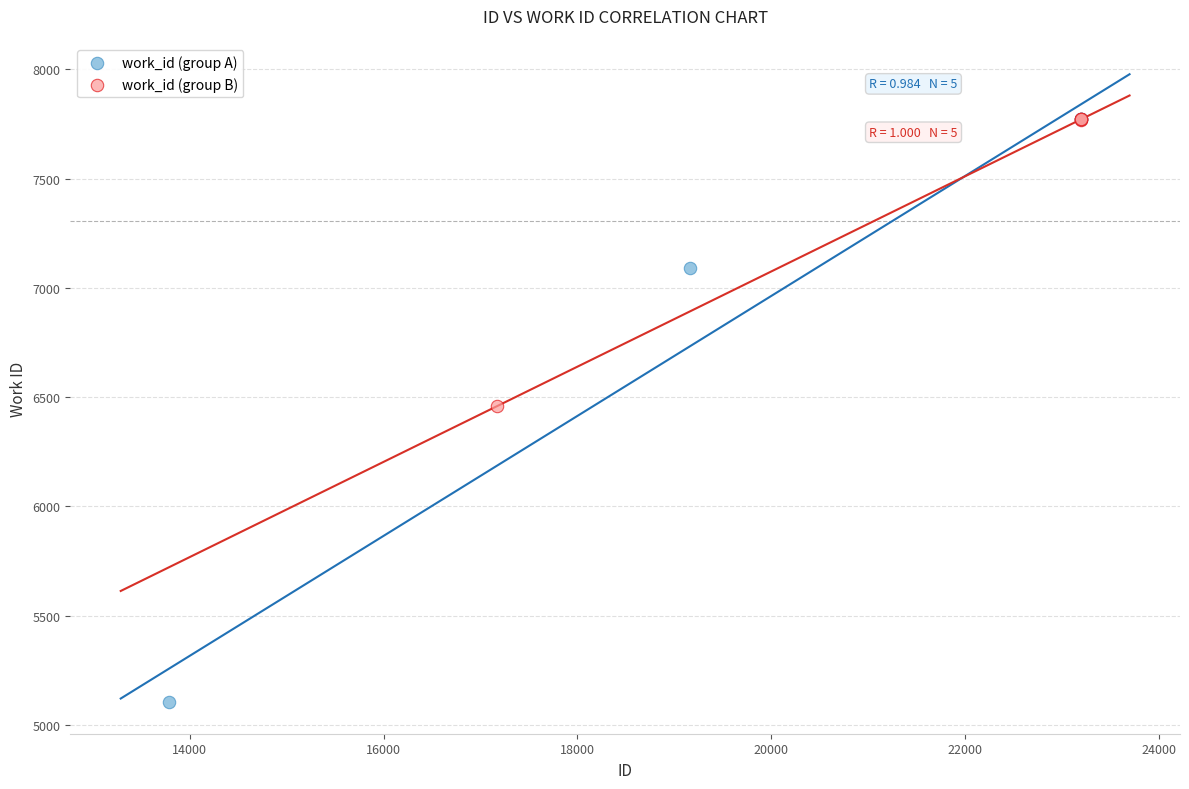

Which series has the widest spread of Y values?

work_id (group A)